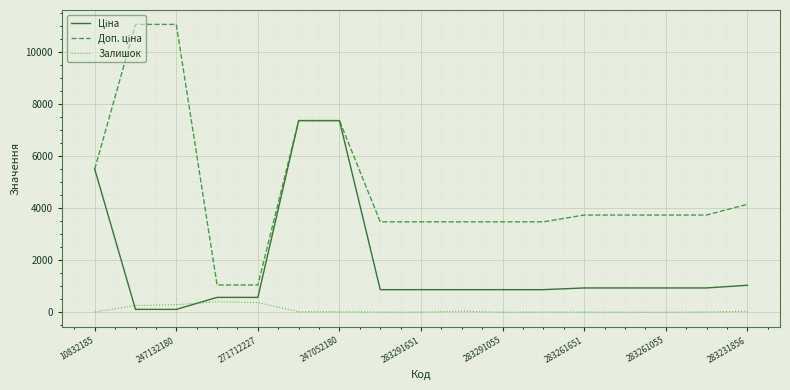

How many lines are shown in the chart?

3